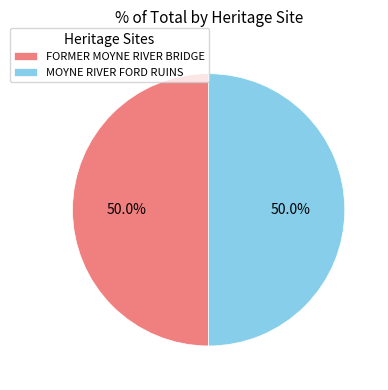

What percentage is NOT represented by MOYNE RIVER FORD RUINS?

50.0%